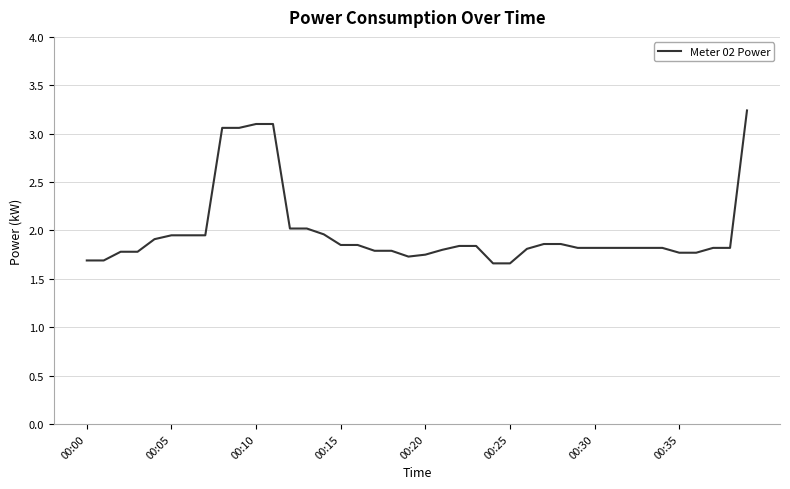

What is the difference between the maximum and minimum values?

1.6